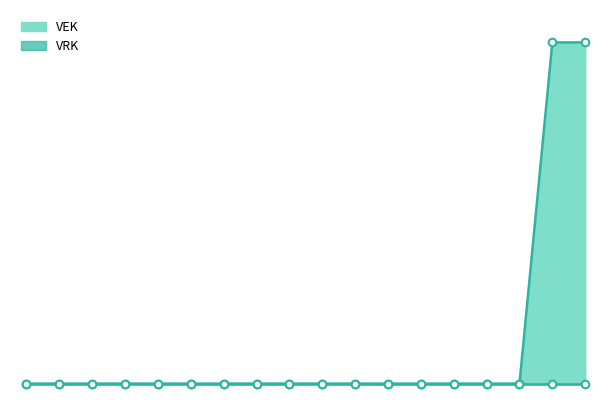

At how many categories does at least one series exceed 240?

2